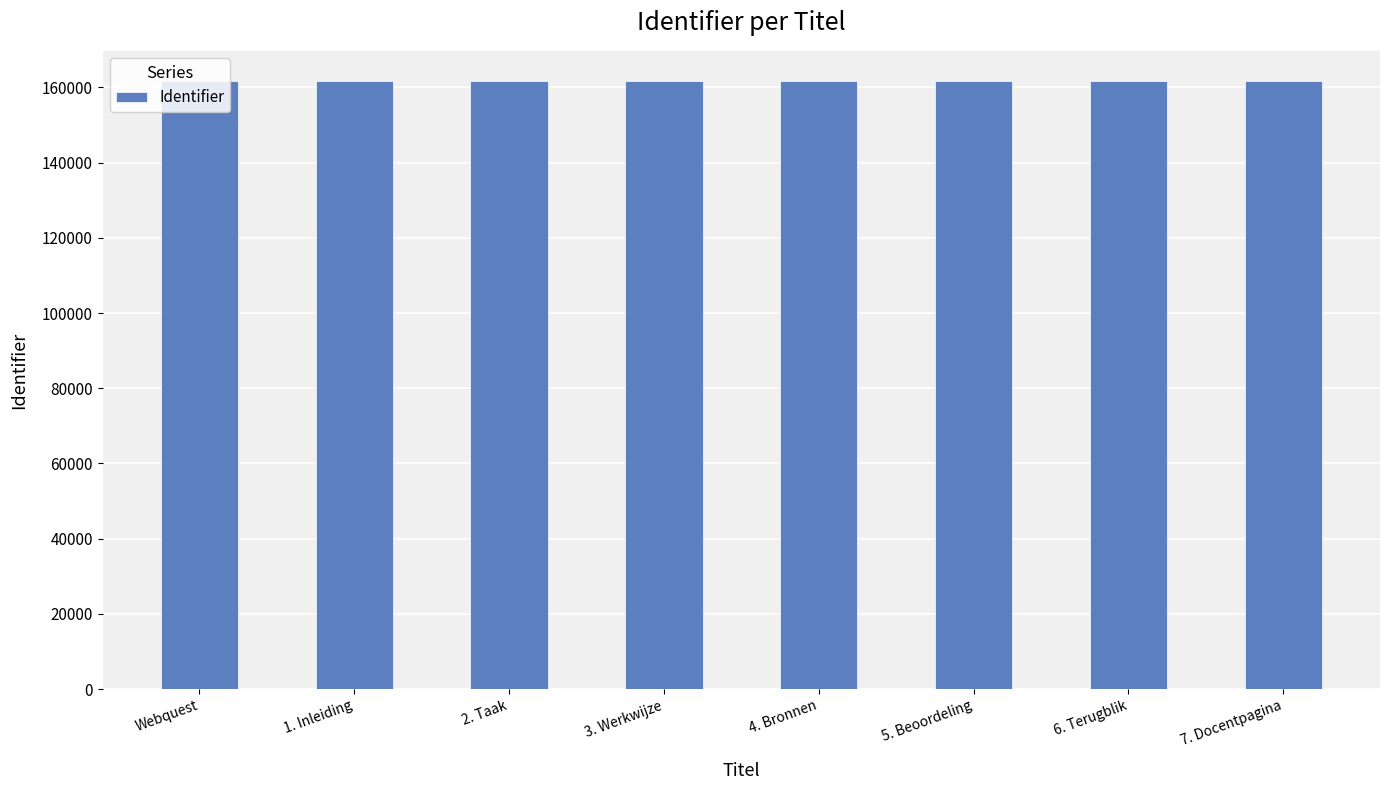

What is the ratio of the value at 4. Bronnen to the value at 2. Taak?

1.0